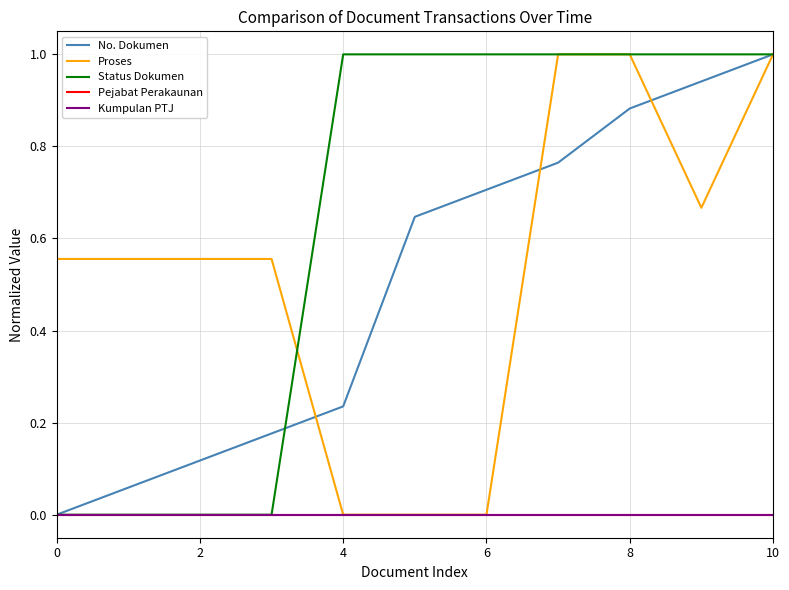

True or false: Status Dokumen has more than 0 points higher than both neighbors.

False